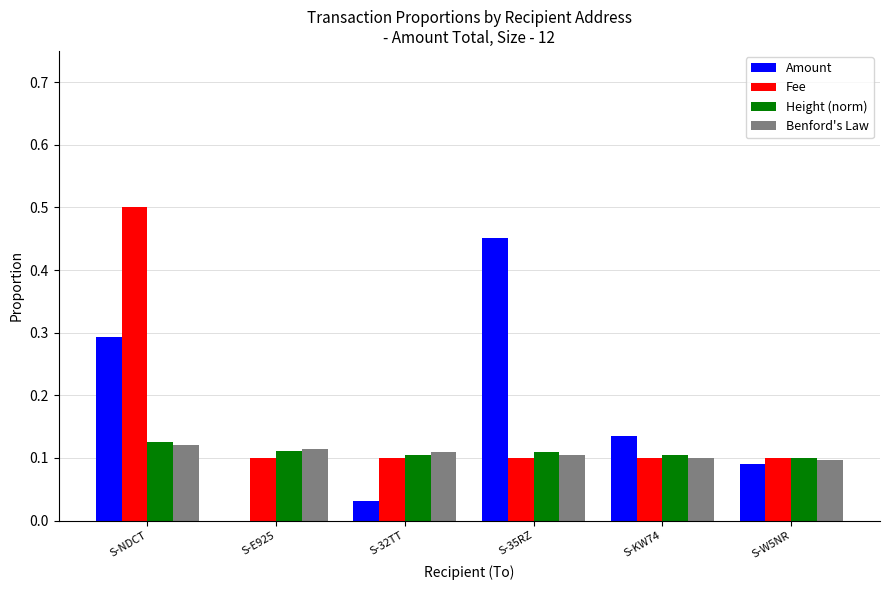

What are all the series names shown in the legend?

Amount, Fee, Height (norm), Benford's Law